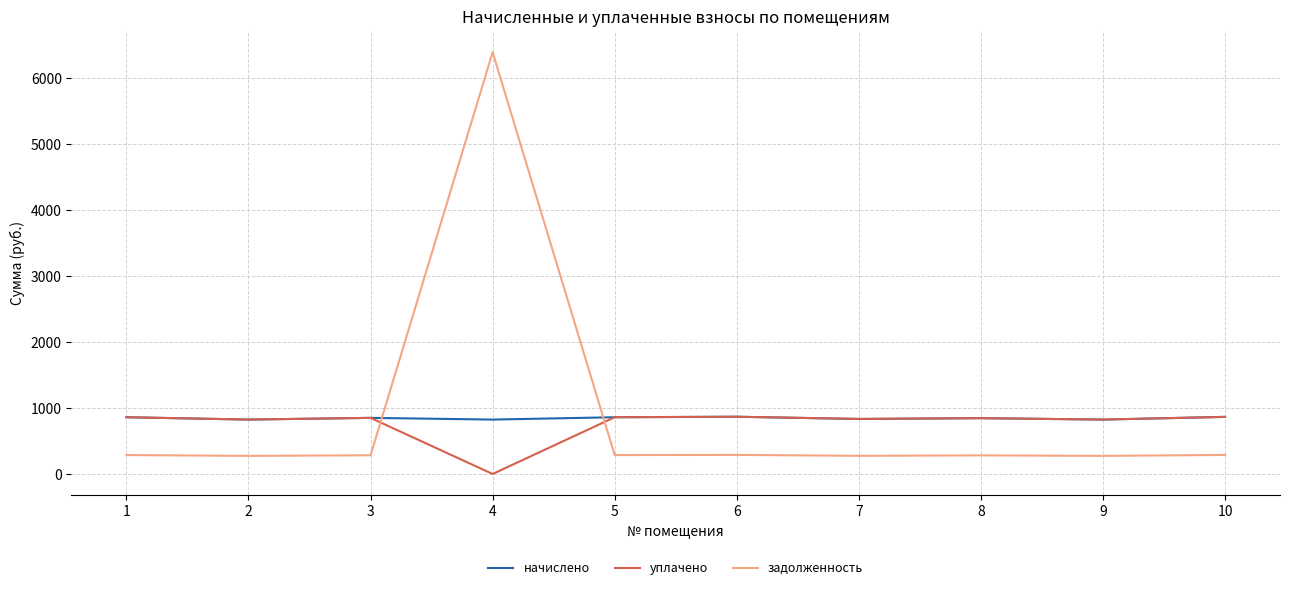

How many intersections are there between задолженность and начислено?

2